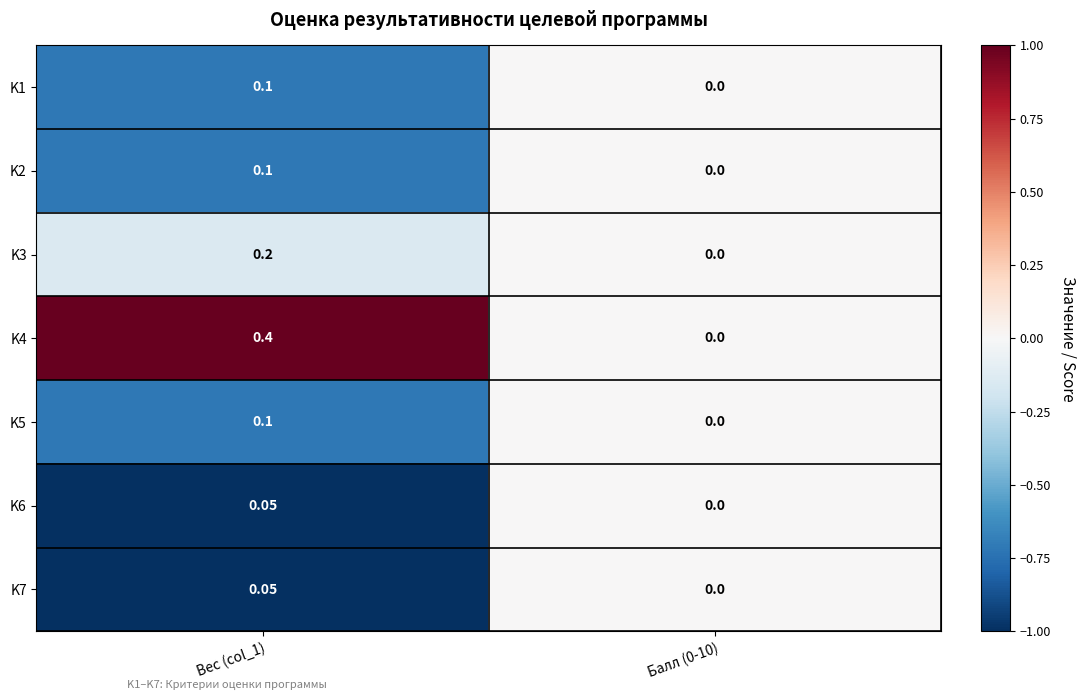

Is the value of K4 at Балл (0-10) greater than the value of K1 at Вес (col_1)?

No